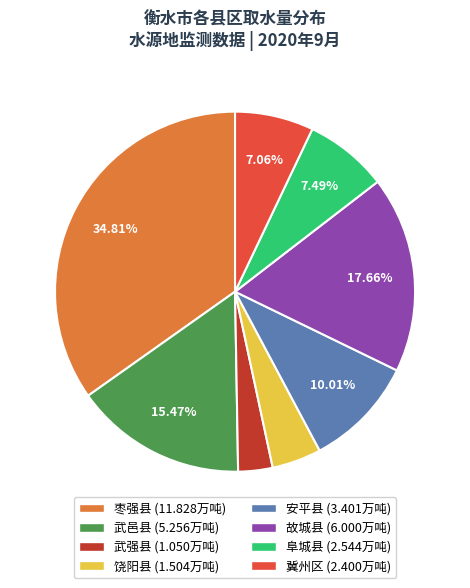

To the nearest percent, what portion does 故城县 represent?

18%